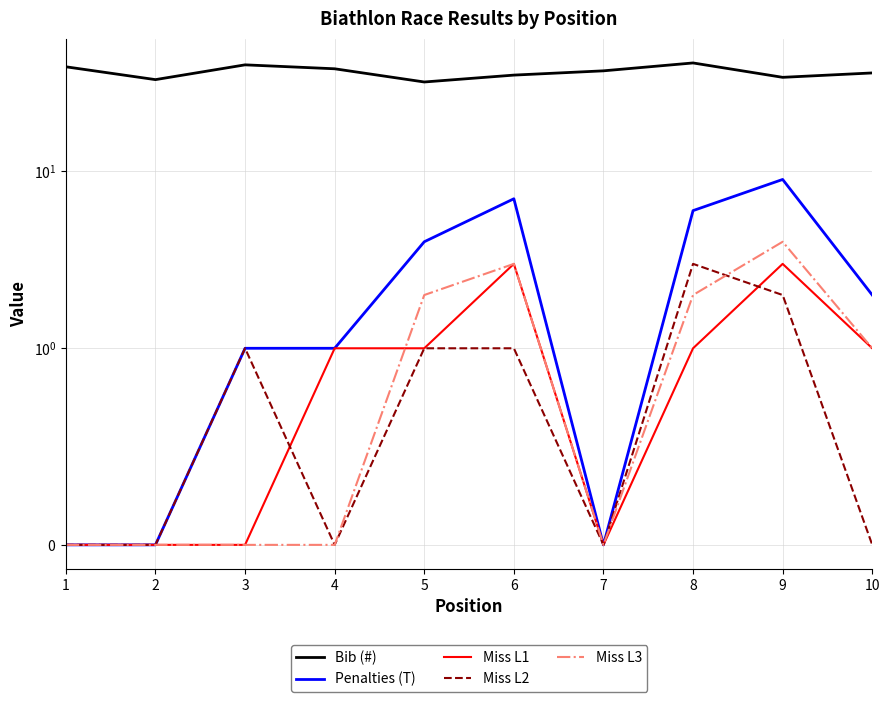

How many lines are shown in the chart?

5